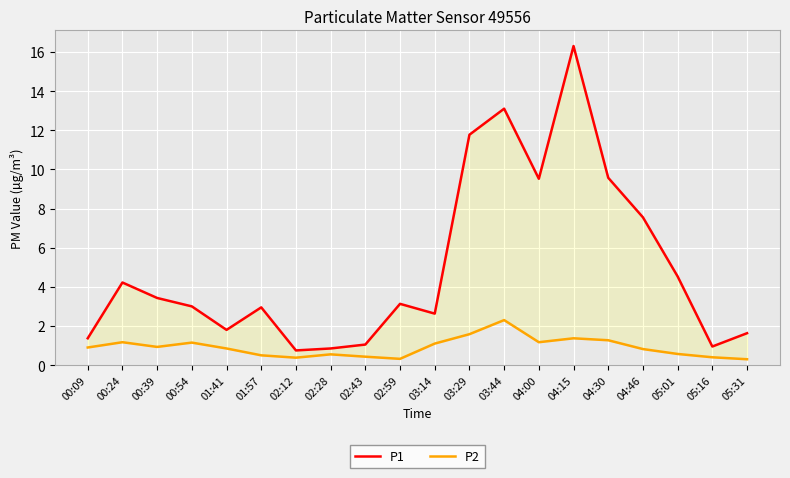

At which category is the sum across all series the highest?

04:15